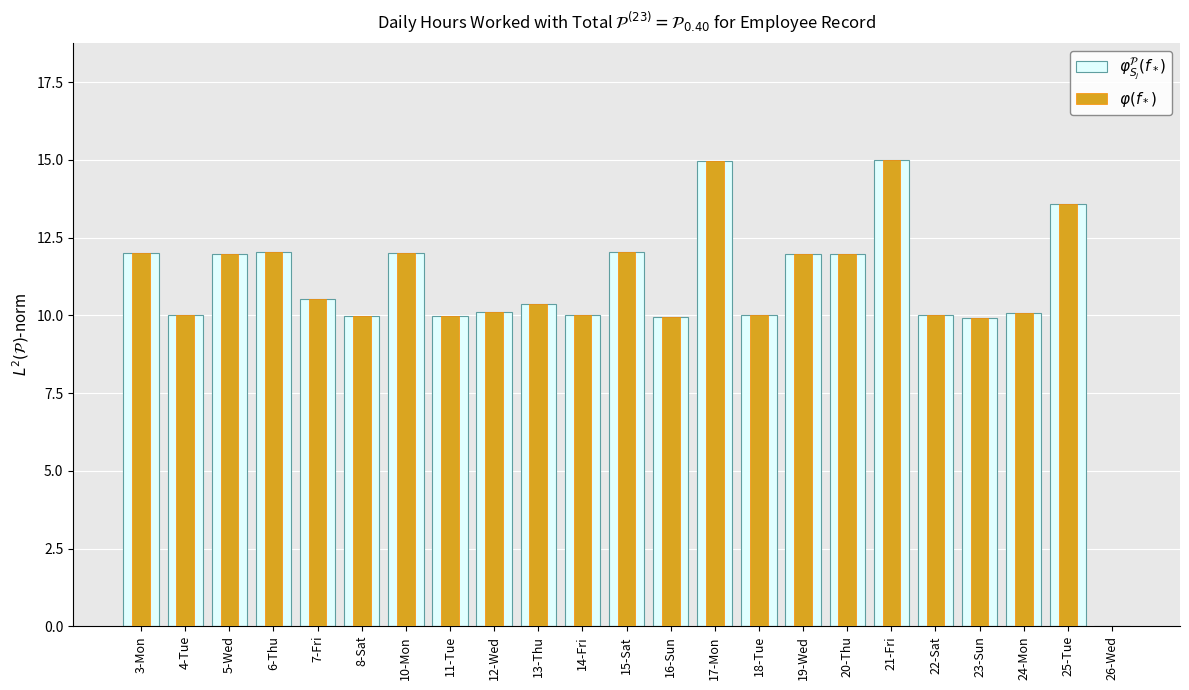

Between 3-Mon and 7-Fri, which series saw the biggest shift?

$\varphi_{S_j}^{\mathcal{P}}(f_*)$